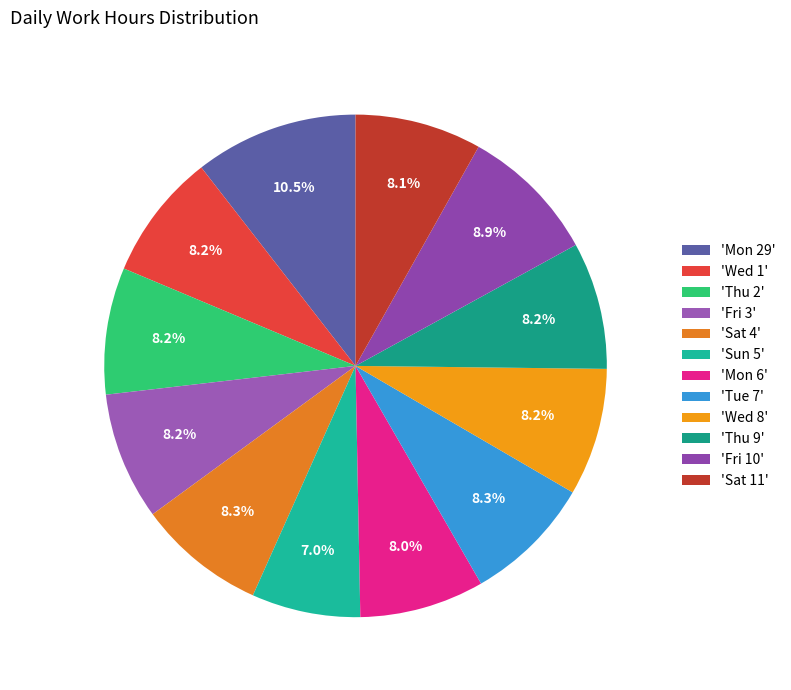

How many segments does this pie chart have?

12